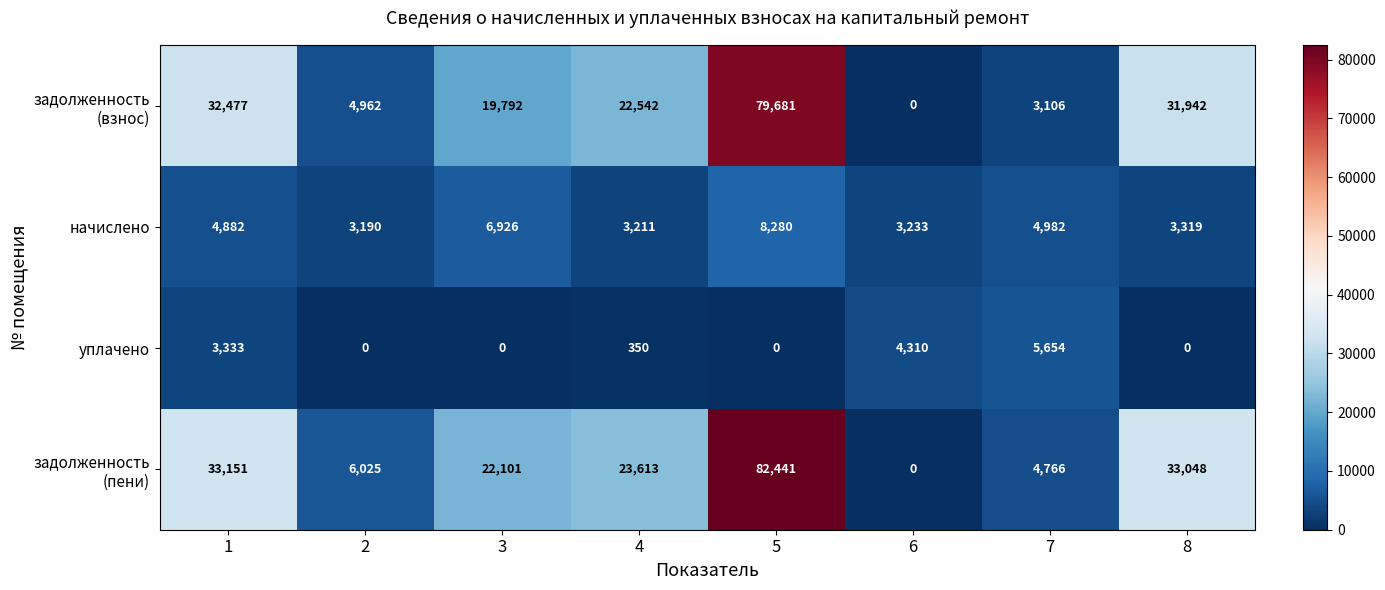

What is the spread (max minus min) of values at 1?

29818